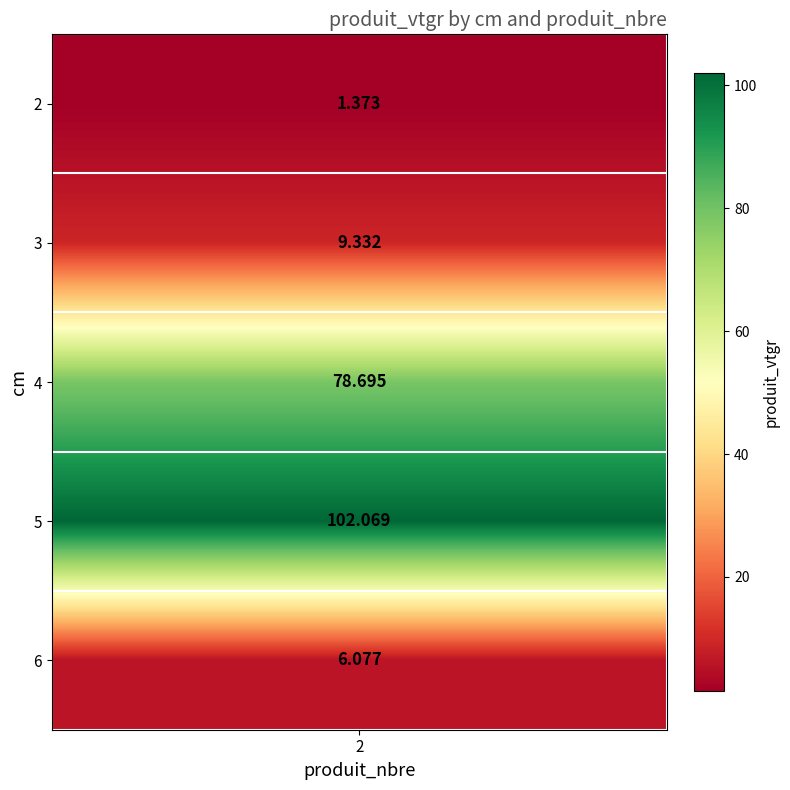

At which category does the chart reach its peak across all series?

5